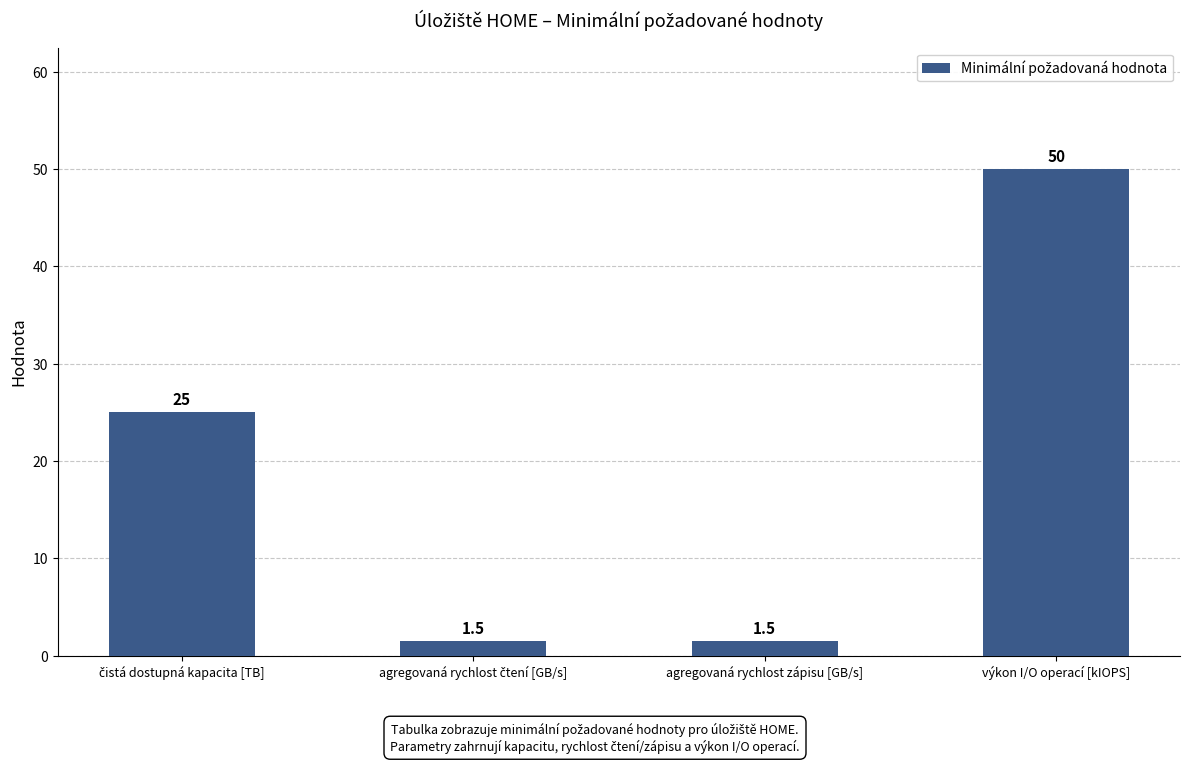

What is the label of the 4th bar from the left?

výkon I/O operací [kIOPS]